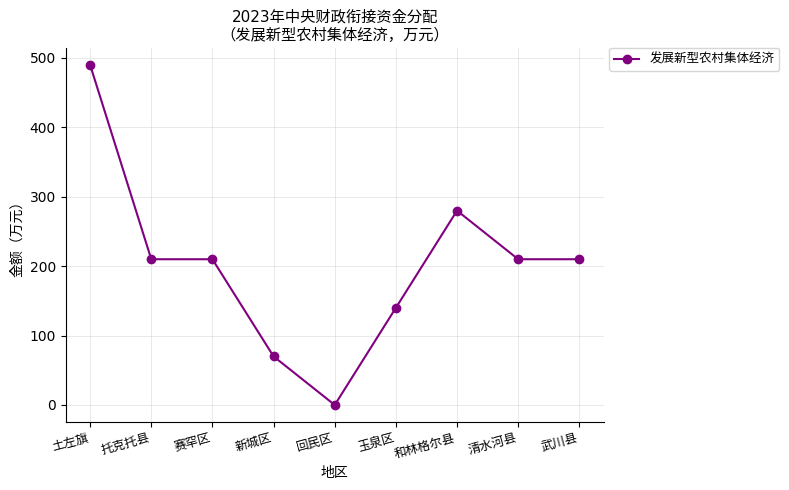

Reading left to right, extract all data points from this chart.

土左旗=490	托克托县=210	赛罕区=210	新城区=70	回民区=0	玉泉区=140	和林格尔县=280	清水河县=210	武川县=210